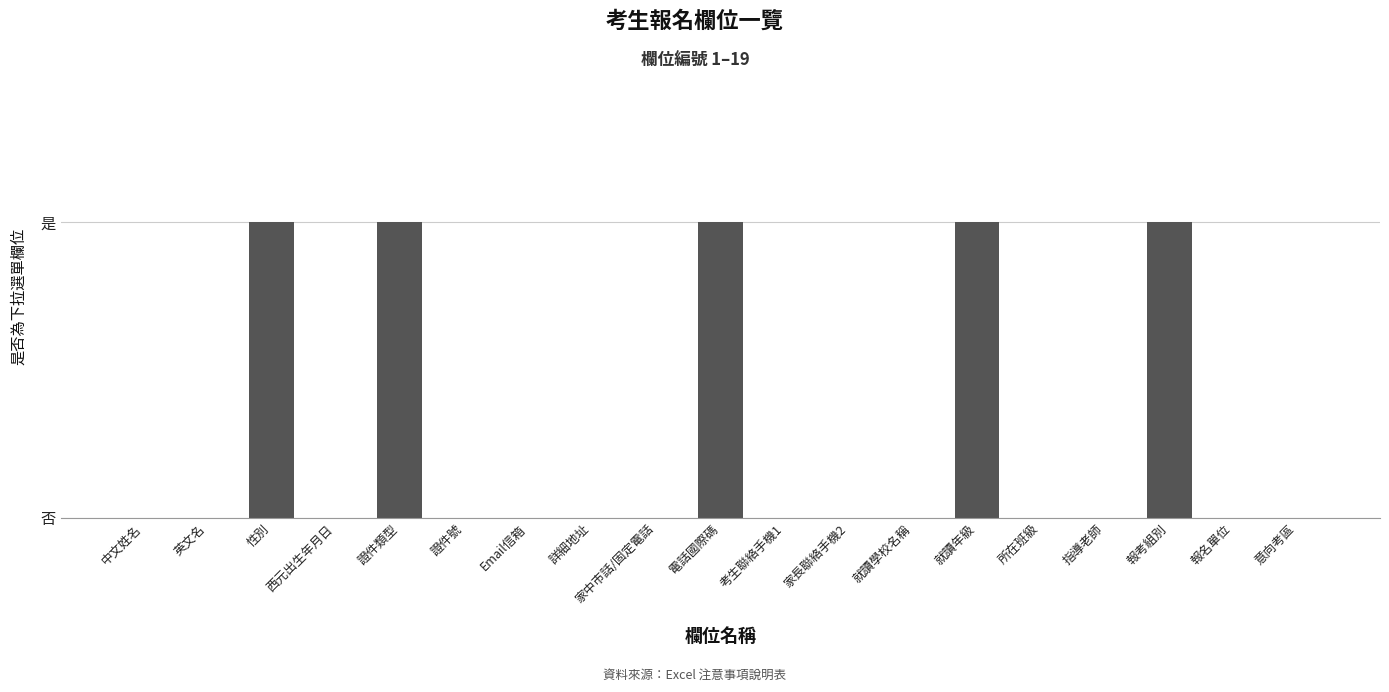

Count the values in the range 0 to 1.

19